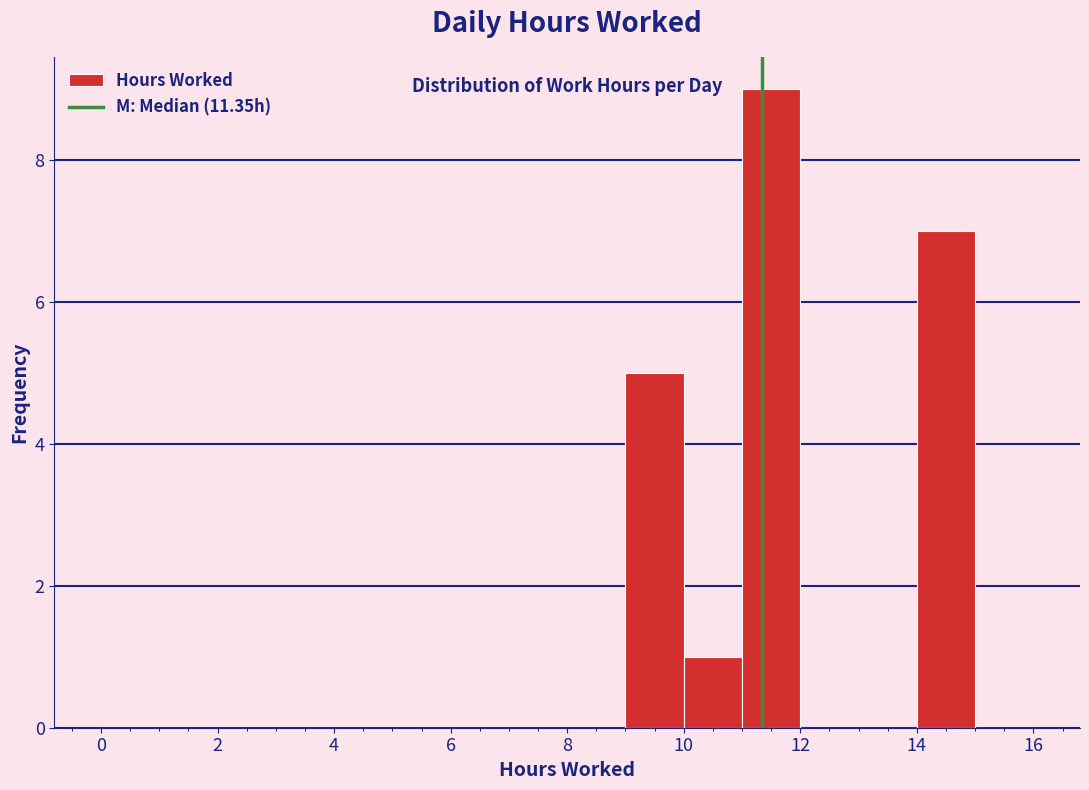

Reading left to right, list every bar in this chart as the range it spans on the x-axis followed by its height. The values are not printed on the chart, so give them approximately, as read against the axis.

0 to 1: 0
1 to 2: 0
2 to 3: 0
3 to 4: 0
4 to 5: 0
5 to 6: 0
6 to 7: 0
7 to 8: 0
8 to 9: 0
9 to 10: 5
10 to 11: 1
11 to 12: 9
12 to 13: 0
13 to 14: 0
14 to 15: 7
15 to 16: 0